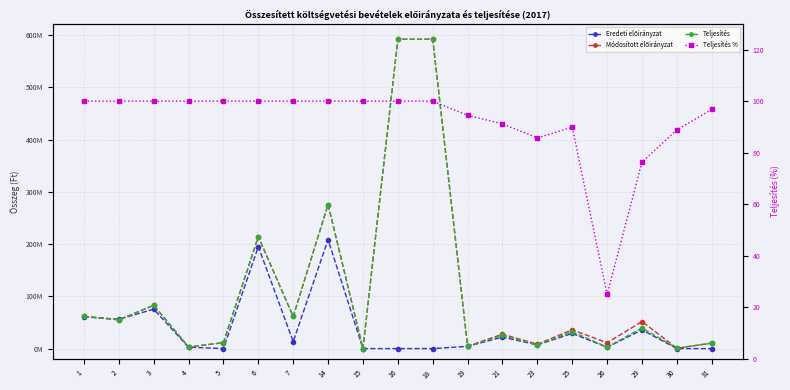

True or false: Teljesítés % and Módosított előirányzat intersect in this chart.

False